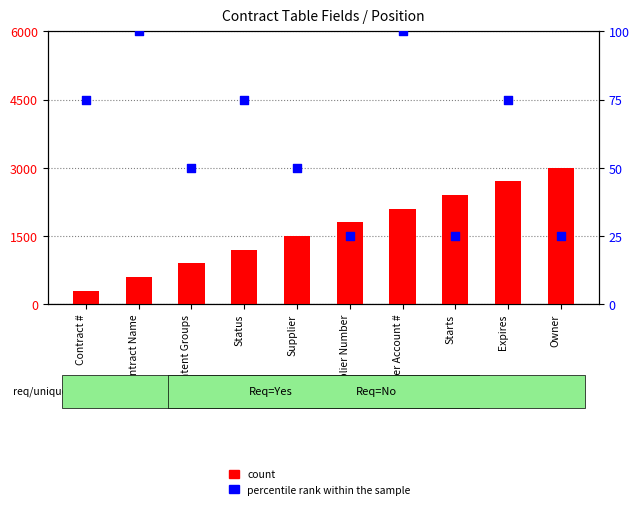

What are all the series names shown in the legend?

count, percentile rank within the sample